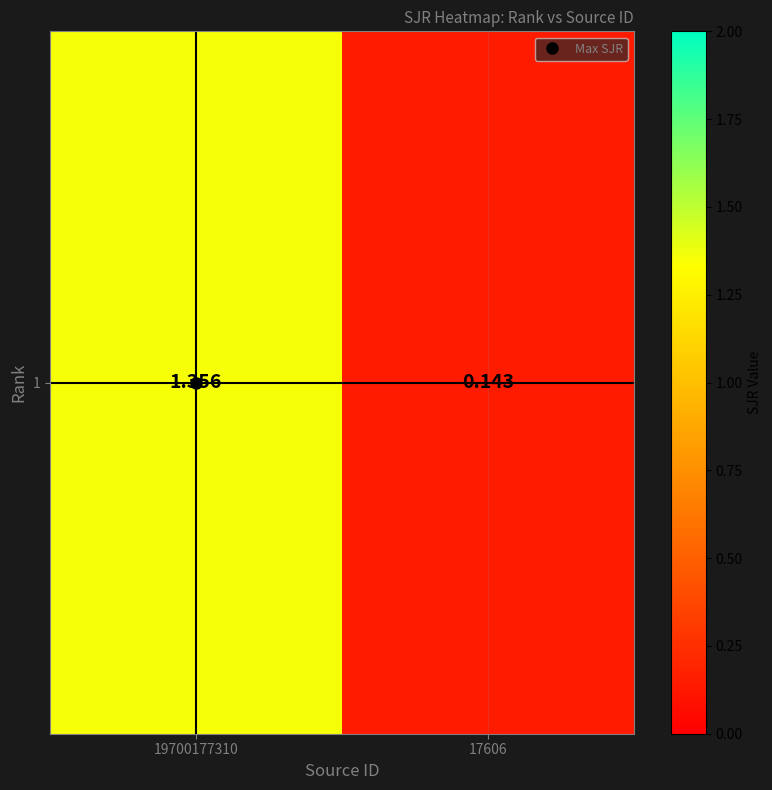

Where does the data first go above 1?

19700177310